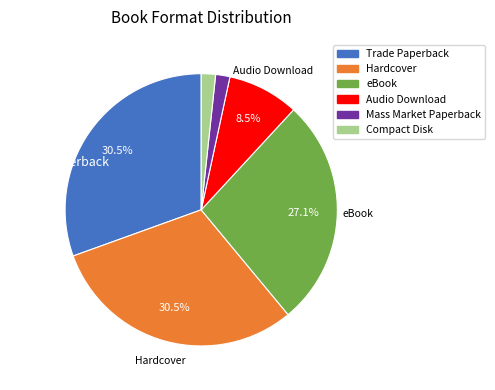

How many segments does this pie chart have?

6